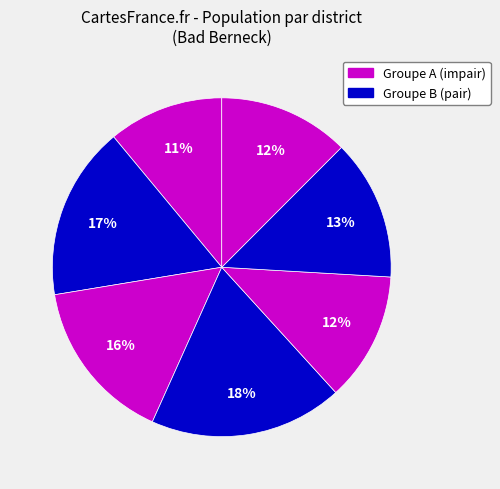

Rank the categories by value from lowest to highest.

Bad Berneck 1, Bad Berneck 5, Escherlich/Goldmühl, Bad Berneck 6, Bad Berneck 3, Bad Berneck 2, Bad Berneck 4